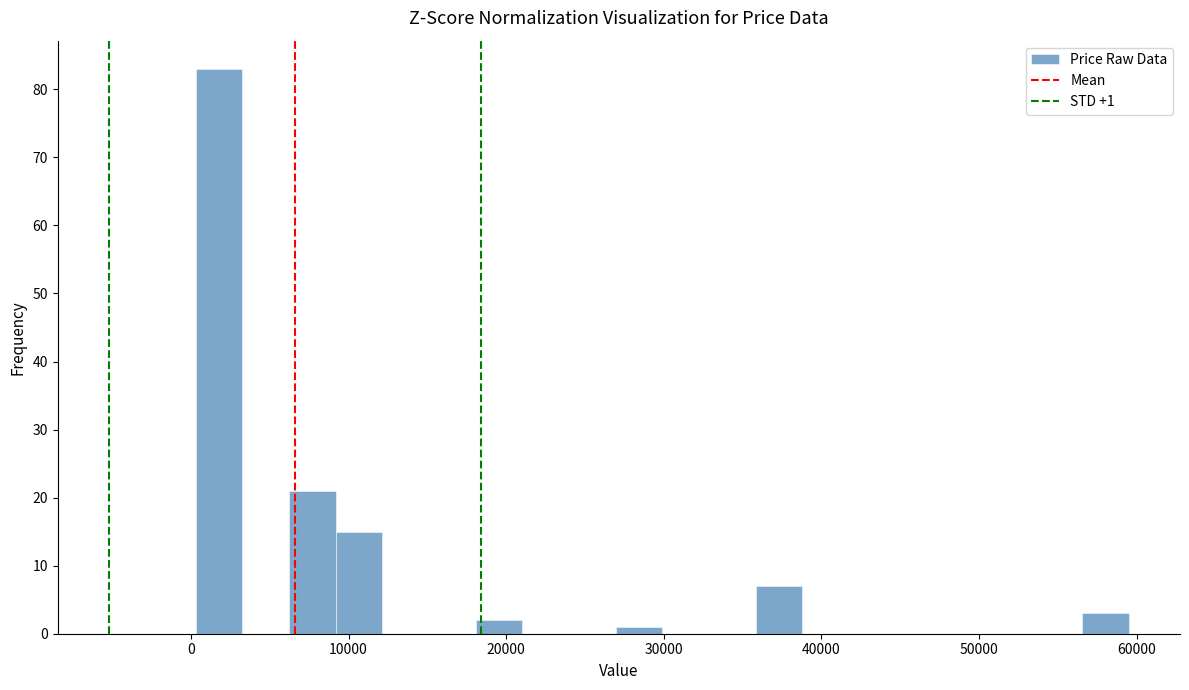

Around what value on the x-axis is the tallest bar? Give the approximate position of its centre, as read against the axis.

2000